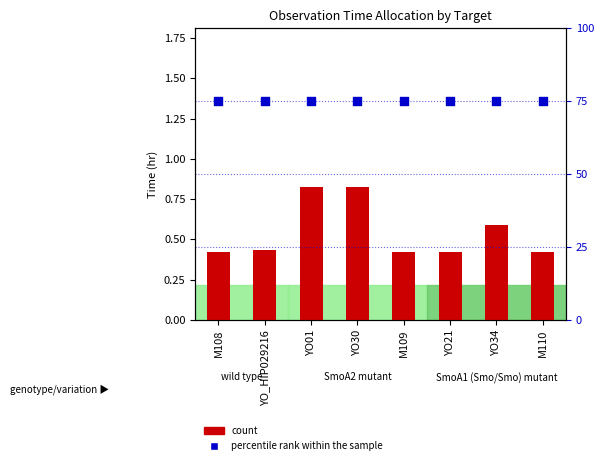

At how many categories does at least one series exceed 13?

8